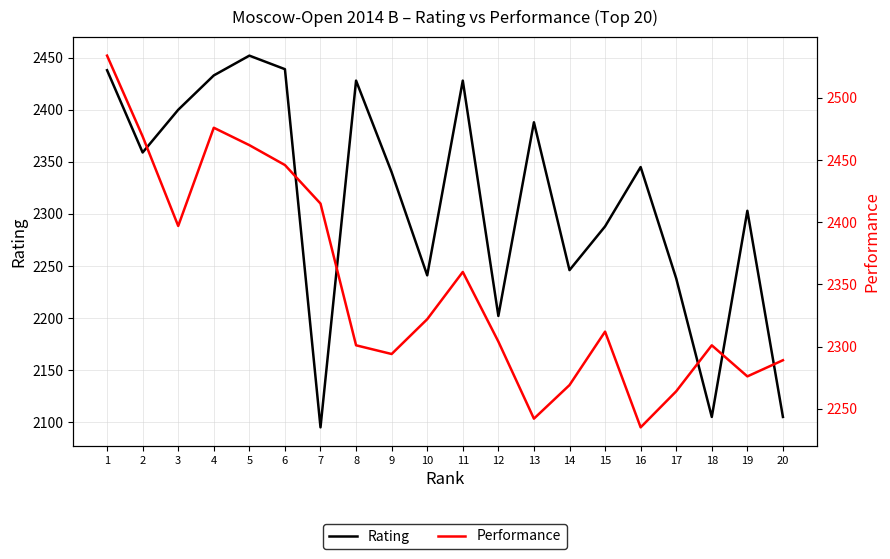

What is the greatest value displayed?

2534